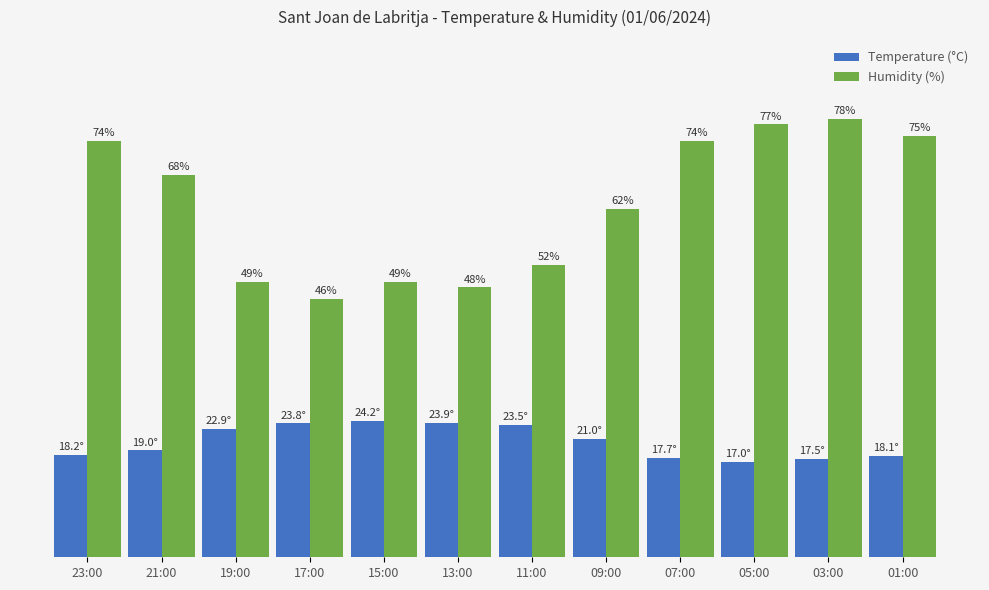

Is the value of Humidity (%) at 17:00 greater than the value of Temperature (°C) at 11:00?

Yes